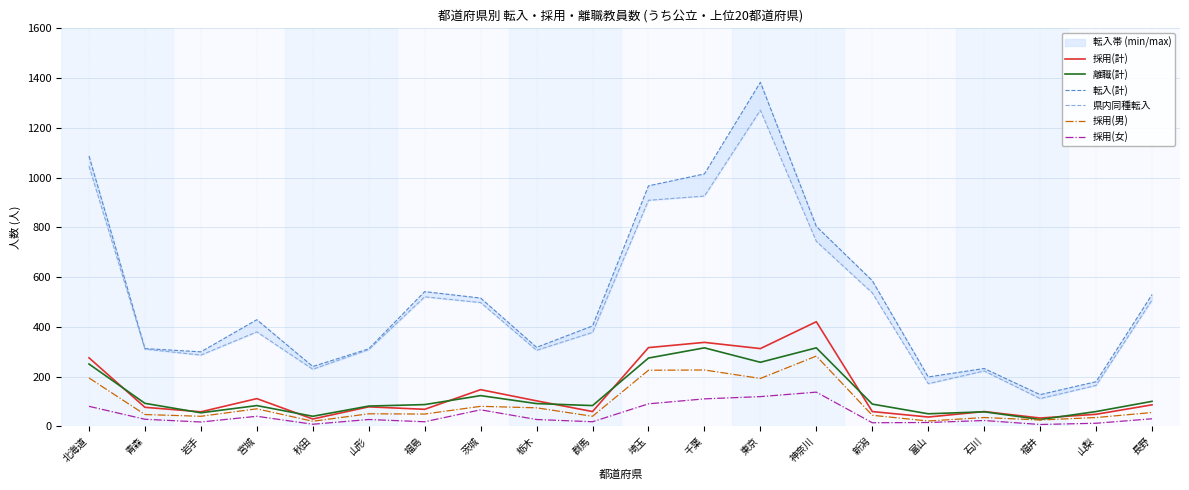

Is it true that 採用(女) equals 63 at 埼玉?

False